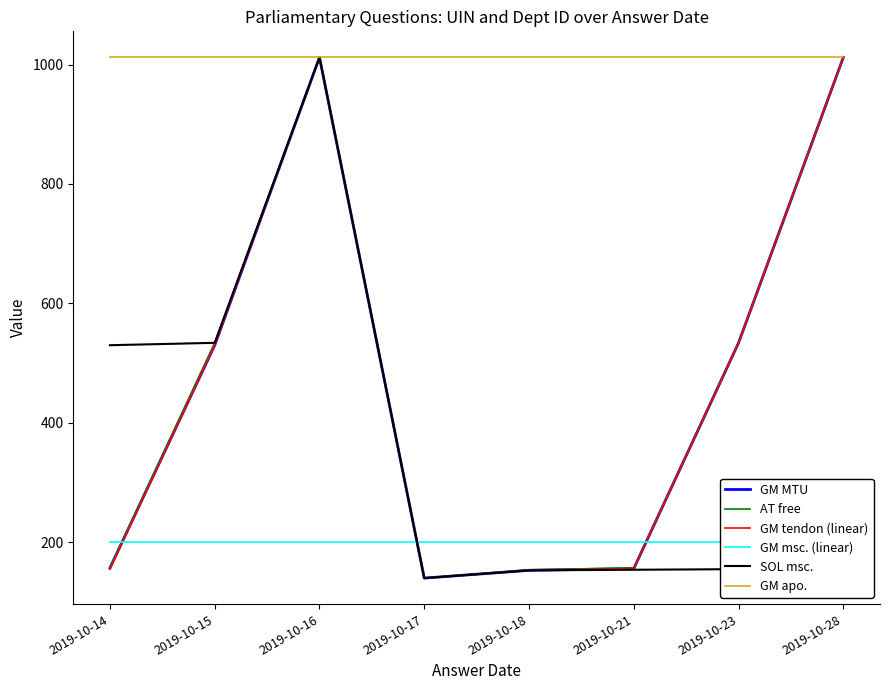

Which category has the highest value across all series?

2019-10-16